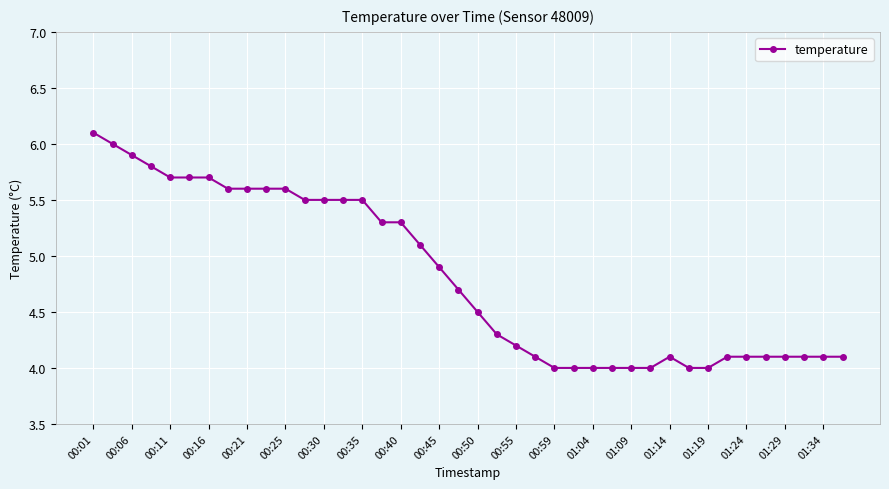

What is the average value?

4.8